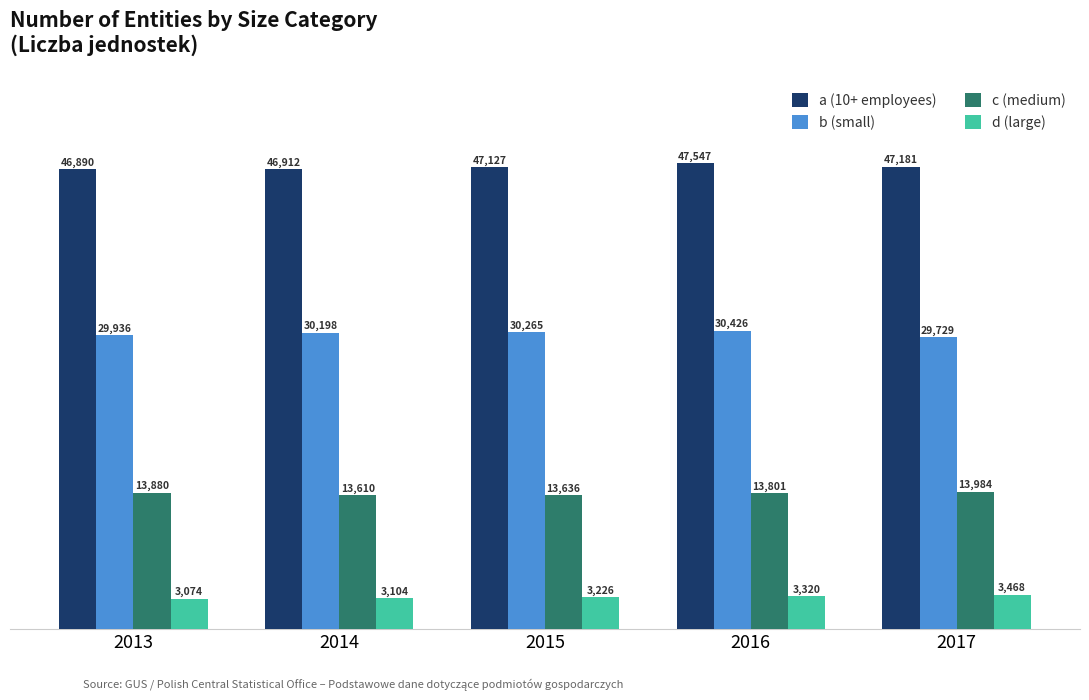

Rank the series by their average value, from lowest to highest.

d (large), c (medium), b (small), a (10+ employees)